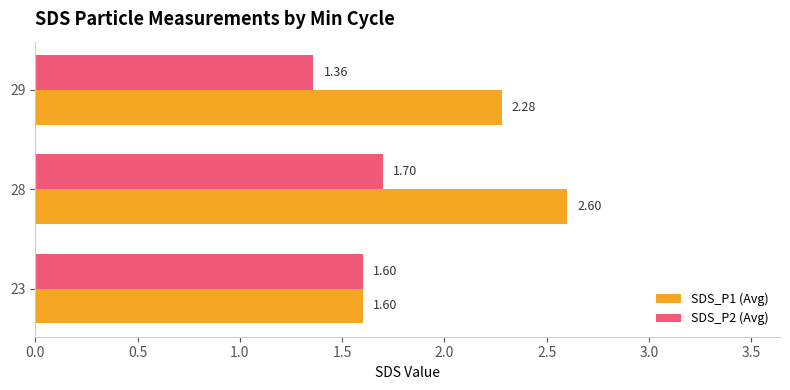

Between 23 and 28, which series saw the biggest shift?

SDS_P1 (Avg)